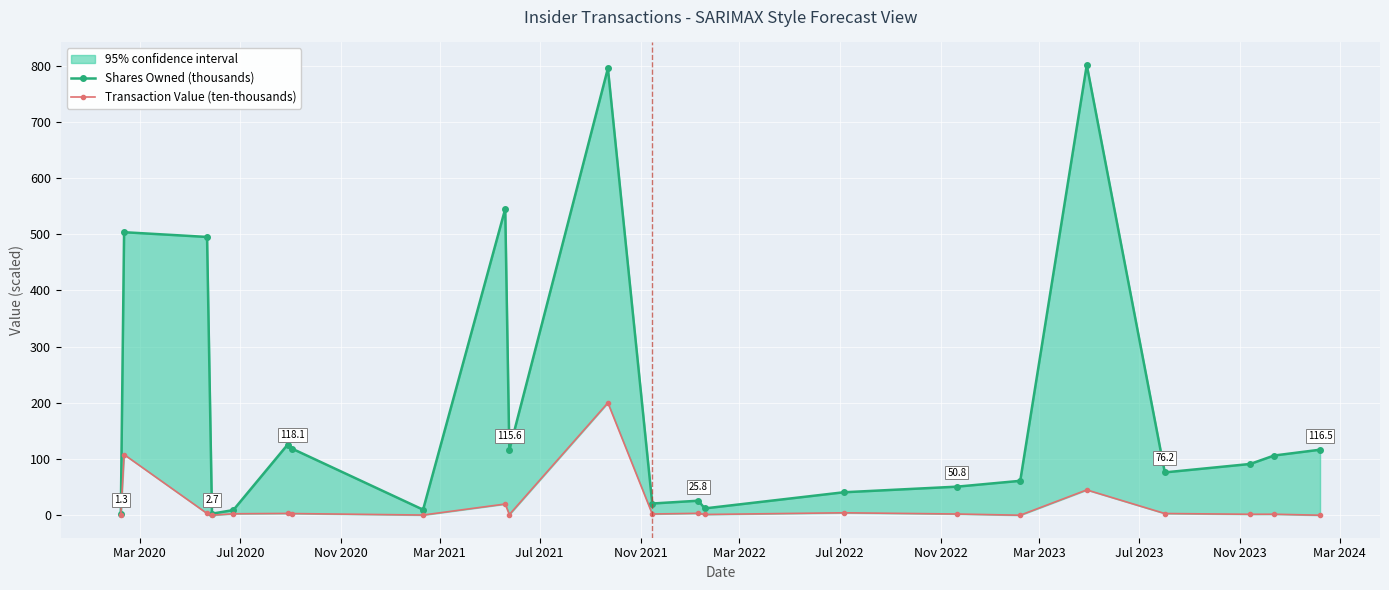

How many lines are shown in the chart?

2